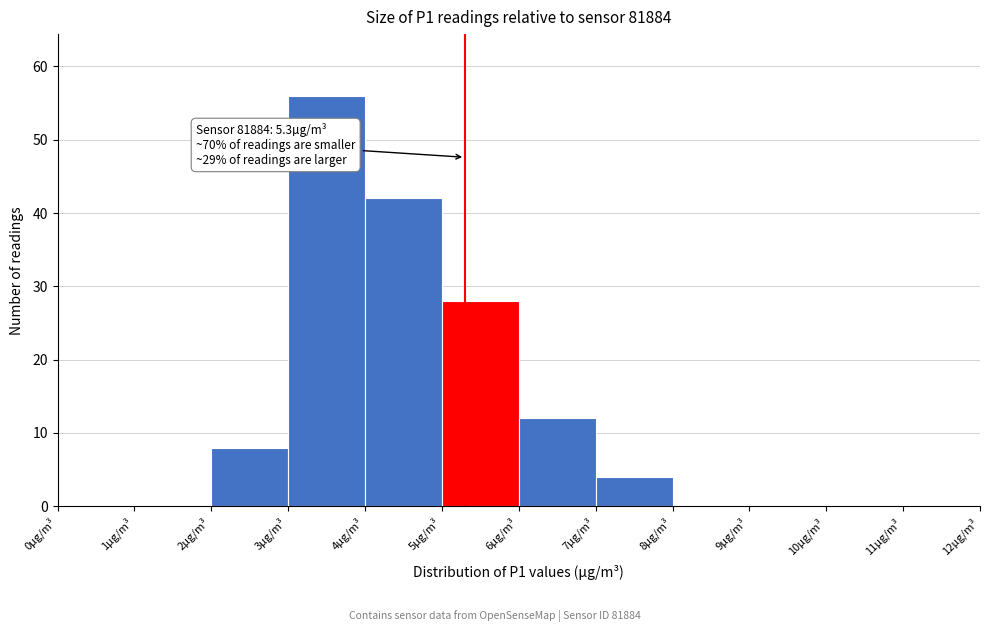

Over which range of the x-axis is the bar tallest?

3 to 4